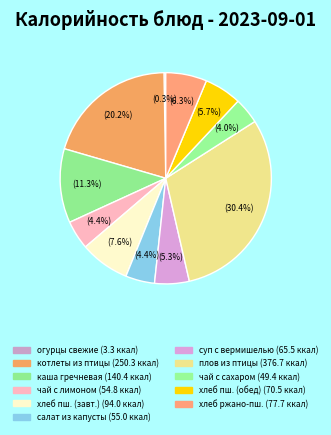

How many slices are in this pie chart?

11